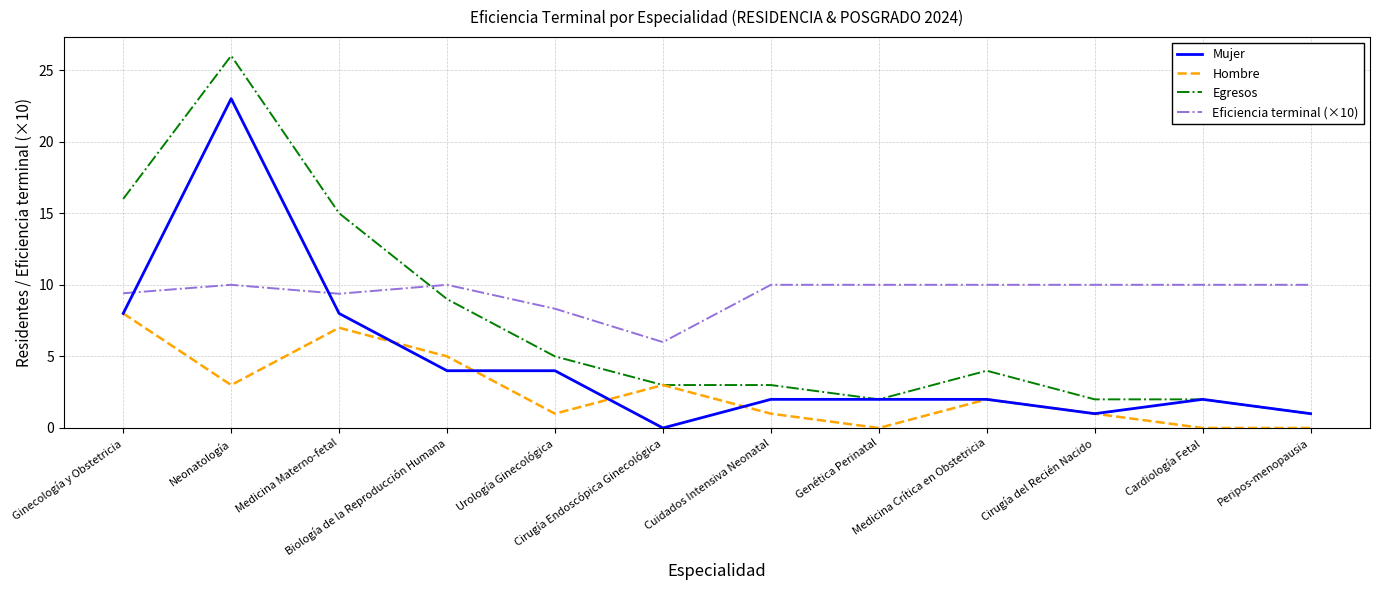

How many series are shown in this chart?

4